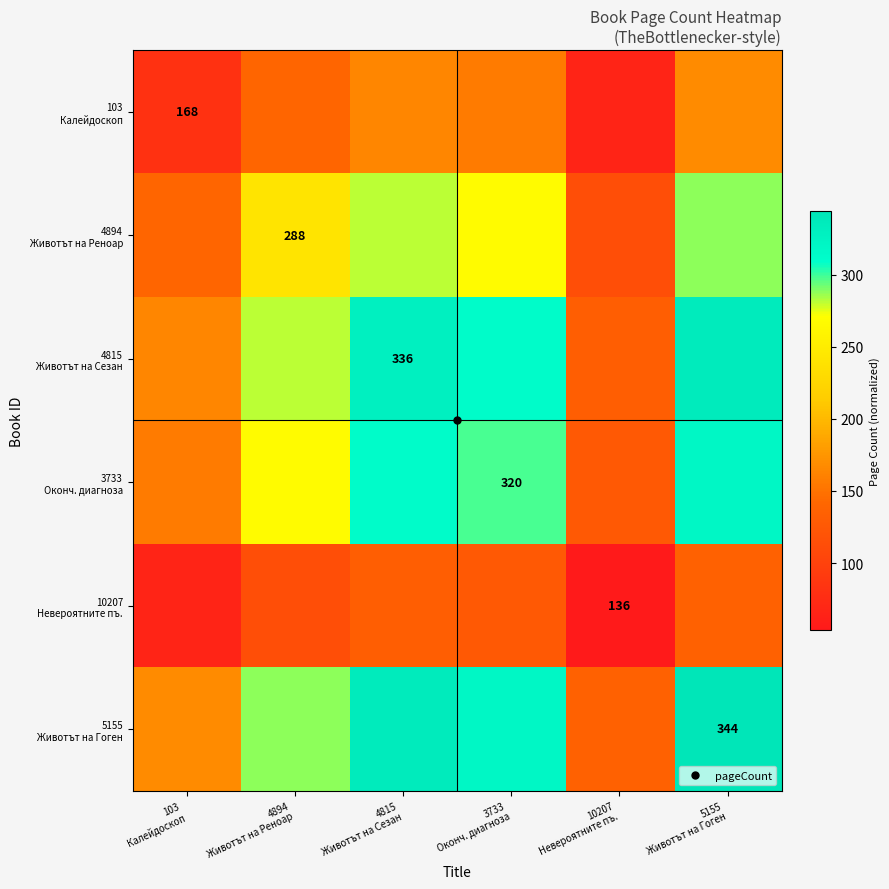

What is the spread (max minus min) of values at 5155
Животът на Гоген?

208.0